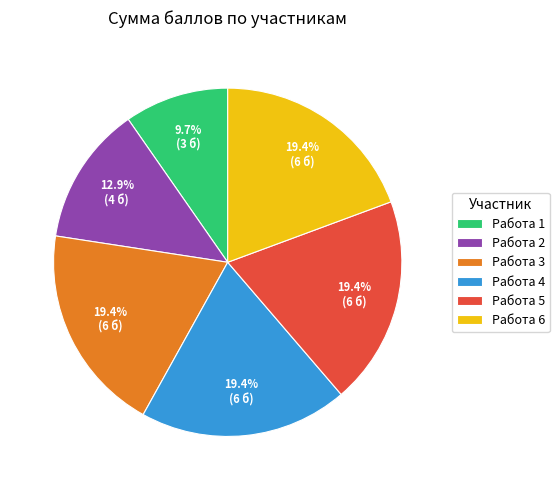

The Работа 6 slice represents 19% of the pie. True or false?

True